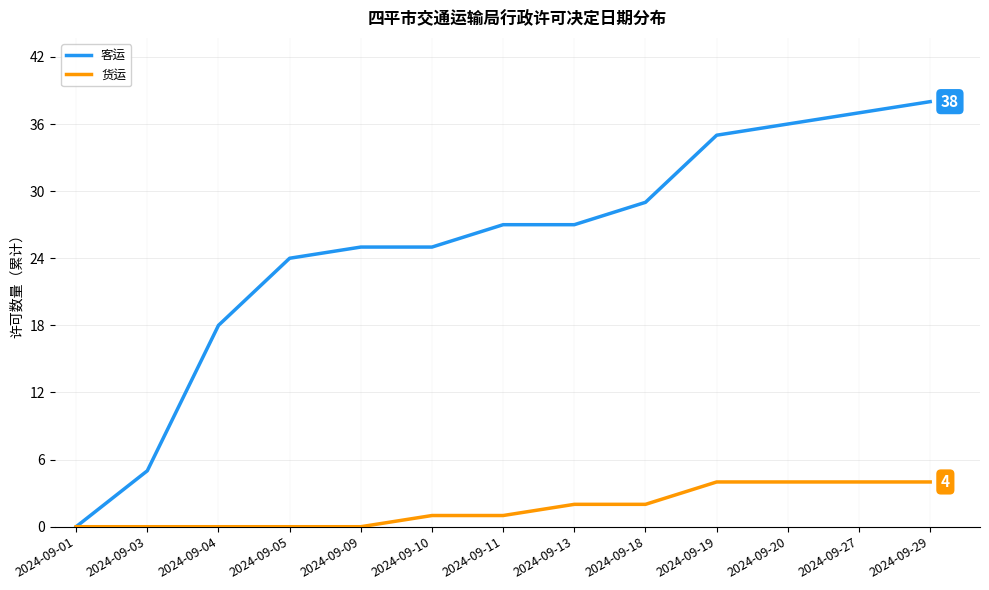

Is the value of 客运 at 2024-09-18 greater than the value of 货运 at 2024-09-19?

Yes